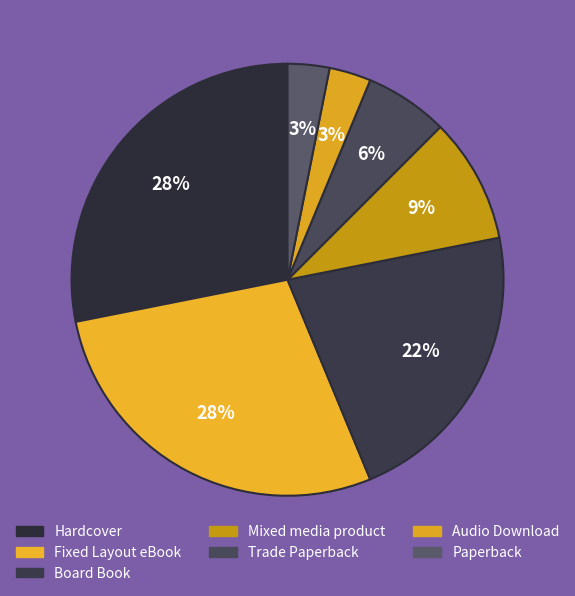

How many slices are in this pie chart?

7